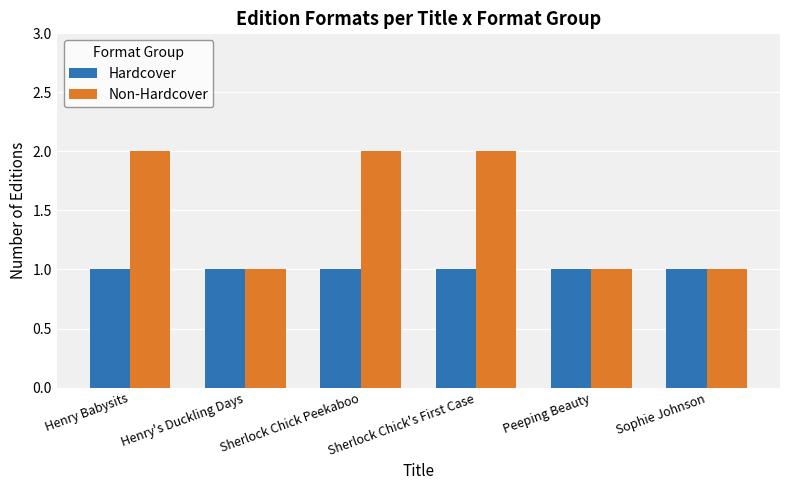

List the series in order of their overall mean, highest first.

Non-Hardcover, Hardcover